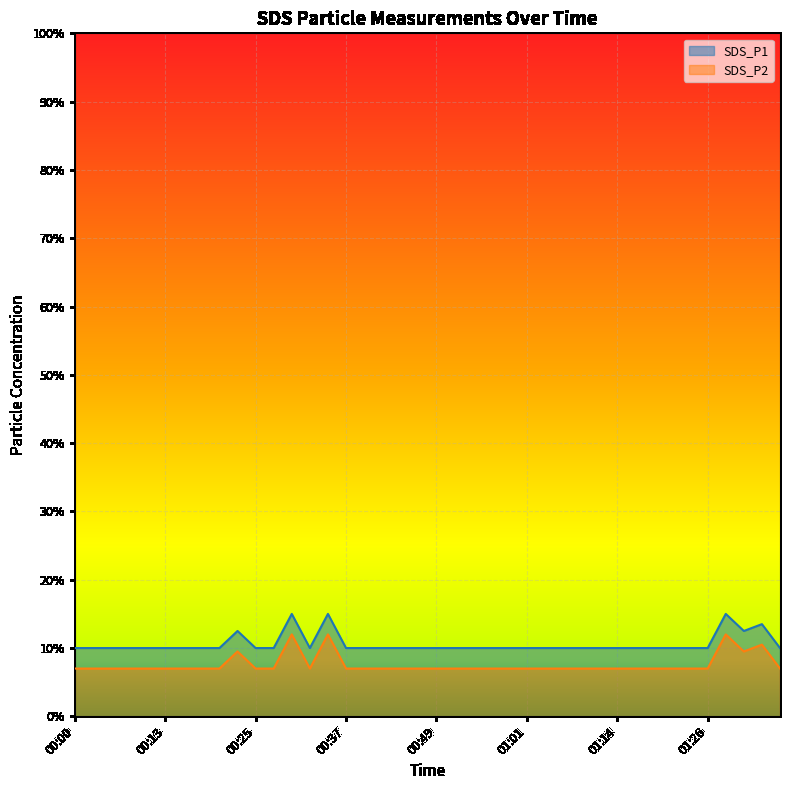

At how many categories does at least one series exceed 0?

40